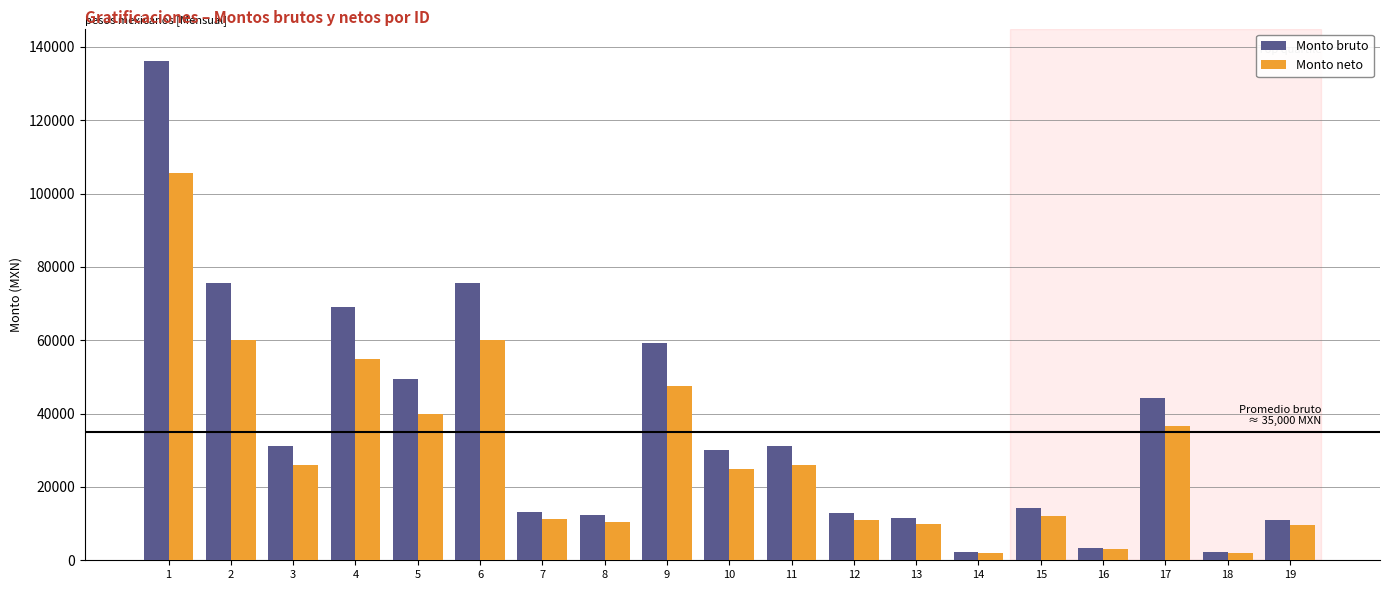

What is the minimum value shown in the chart?

2000.0